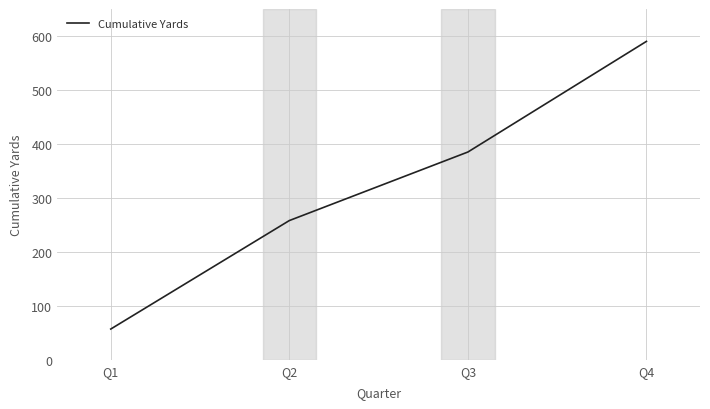

Read the value at Q4.

590